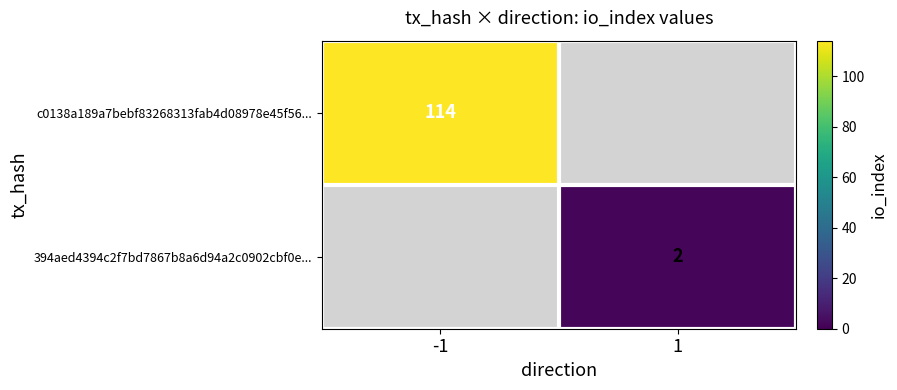

Is it true that 394aed4394c2f7bd7867b8a6d94a2c0902cbf0e... equals 2 at 1?

True